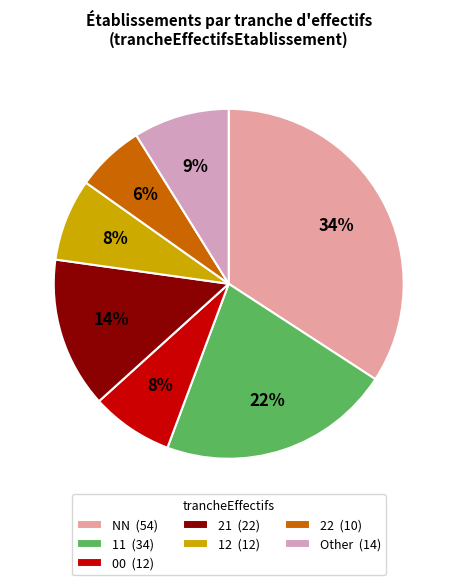

To the nearest percent, what is the difference between the largest and smallest slice percentages?

28%